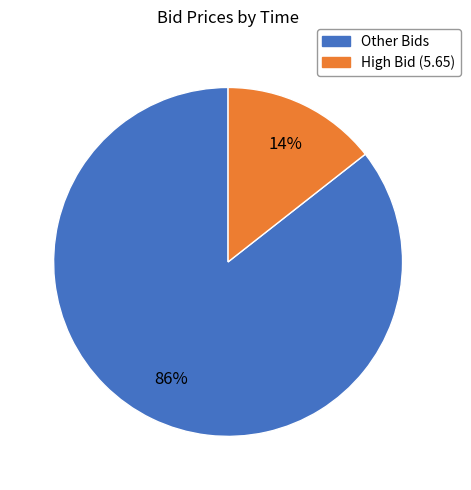

How many segments does this pie chart have?

2